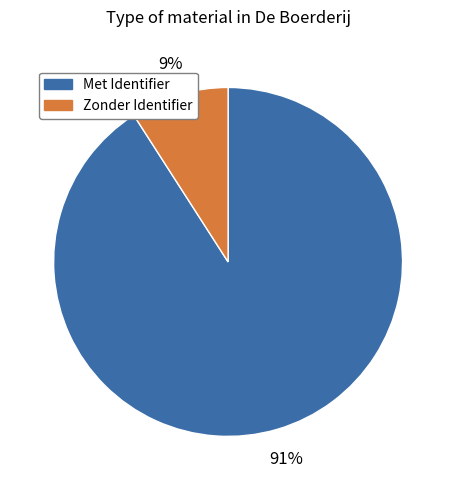

Is there any slice that represents more than half of the pie?

Yes